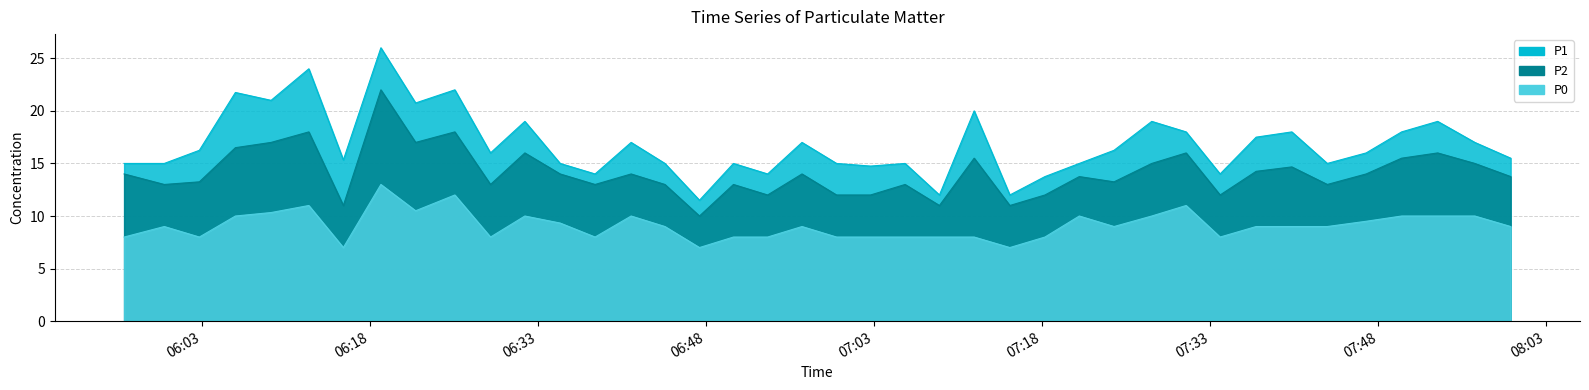

At which label does P1 first exceed 16?

2023-03-23T06:02:47